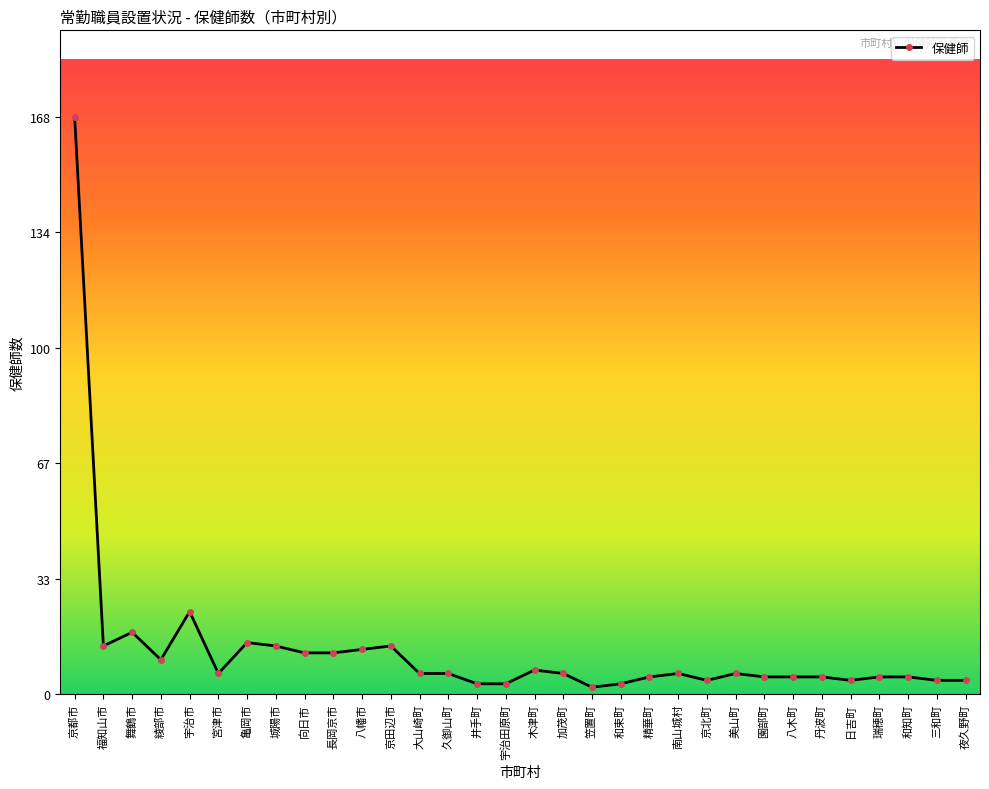

What is the sum of all values?

414